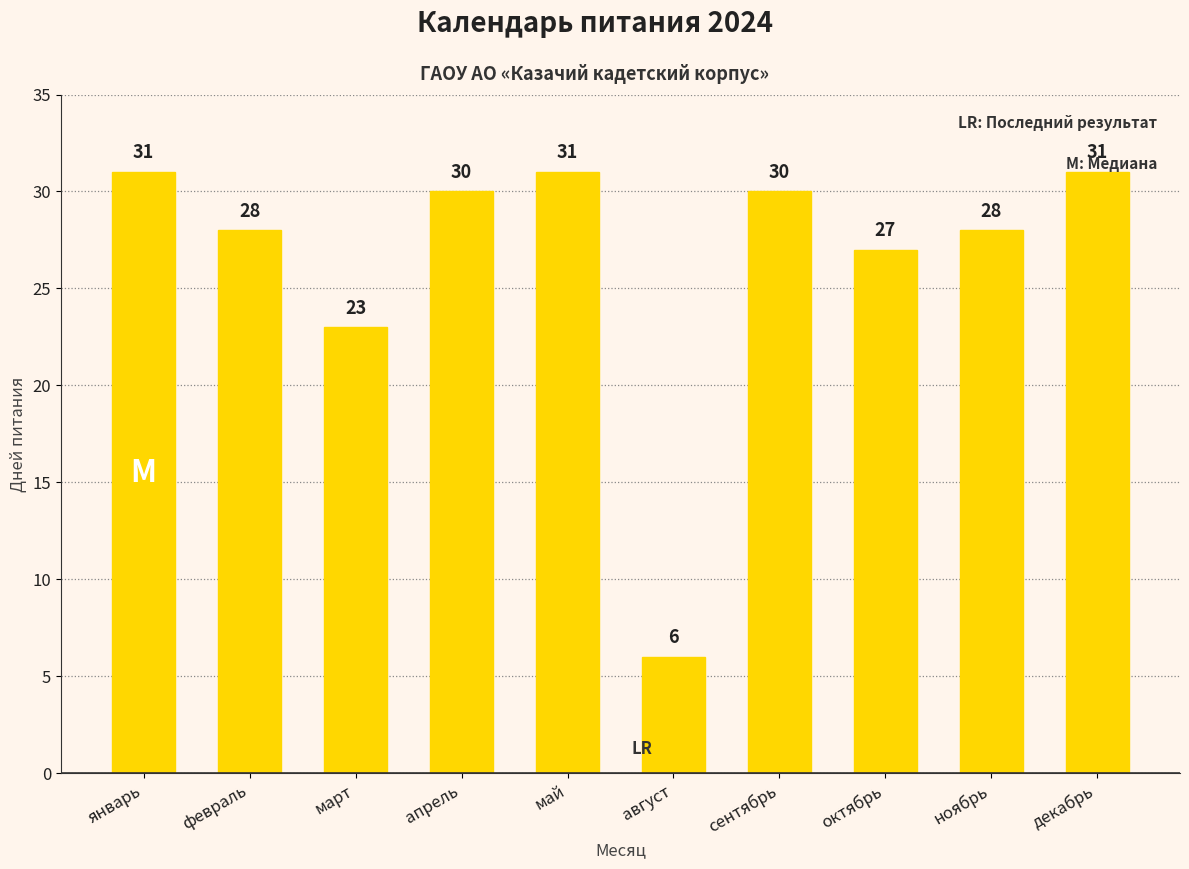

Does the chart contain stacked bars?

No